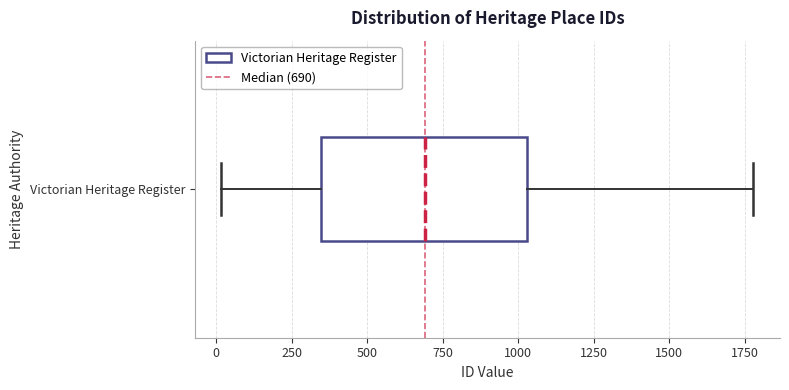

Transcribe this box plot: give where the median line is, the range the box spans, and where the two whiskers end, as read against the x-axis. The values are not printed on the chart, so give them approximately, as read against the axis.

median 700, box 350 to 1050, whiskers 0 to 1800